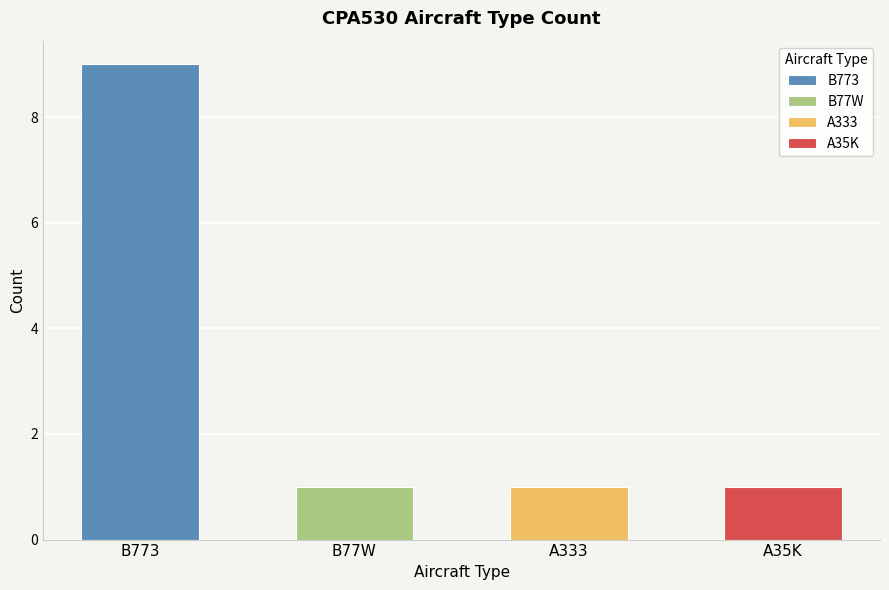

Rank the categories by value from lowest to highest.

B77W, A333, A35K, B773